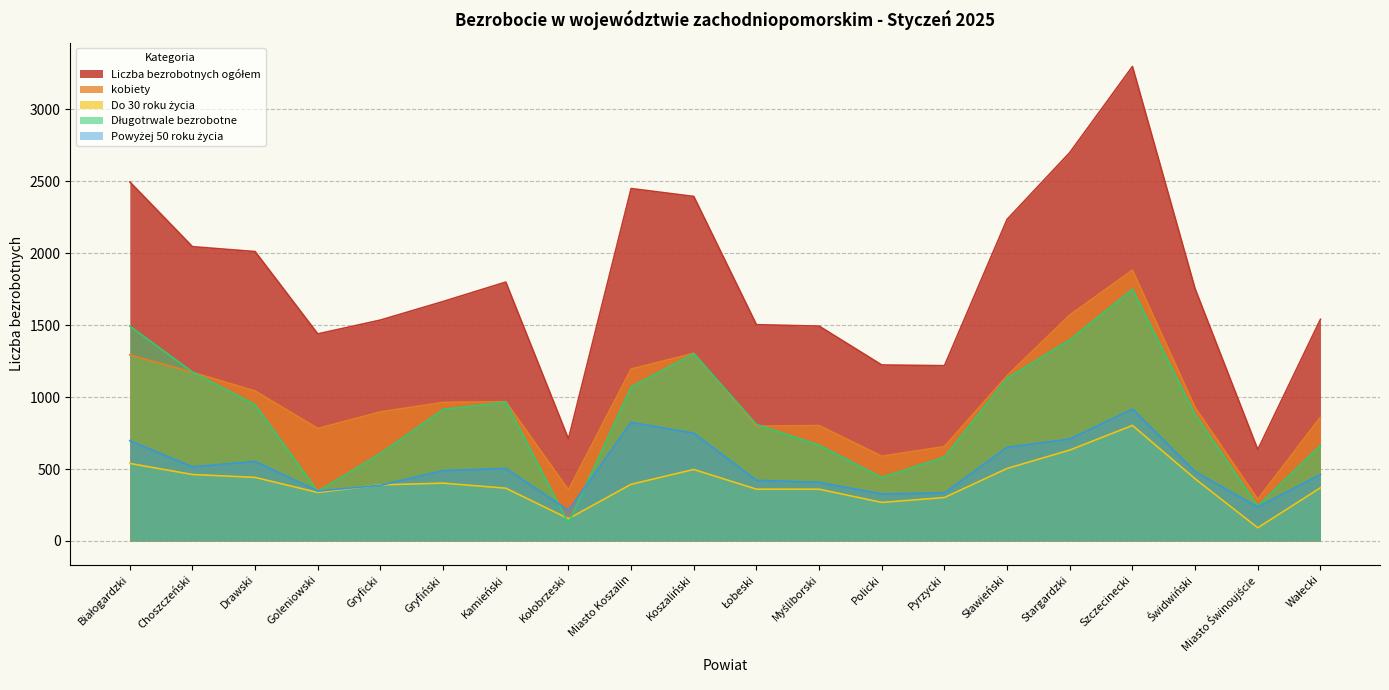

At which category is the sum across all series the highest?

Szczecinecki